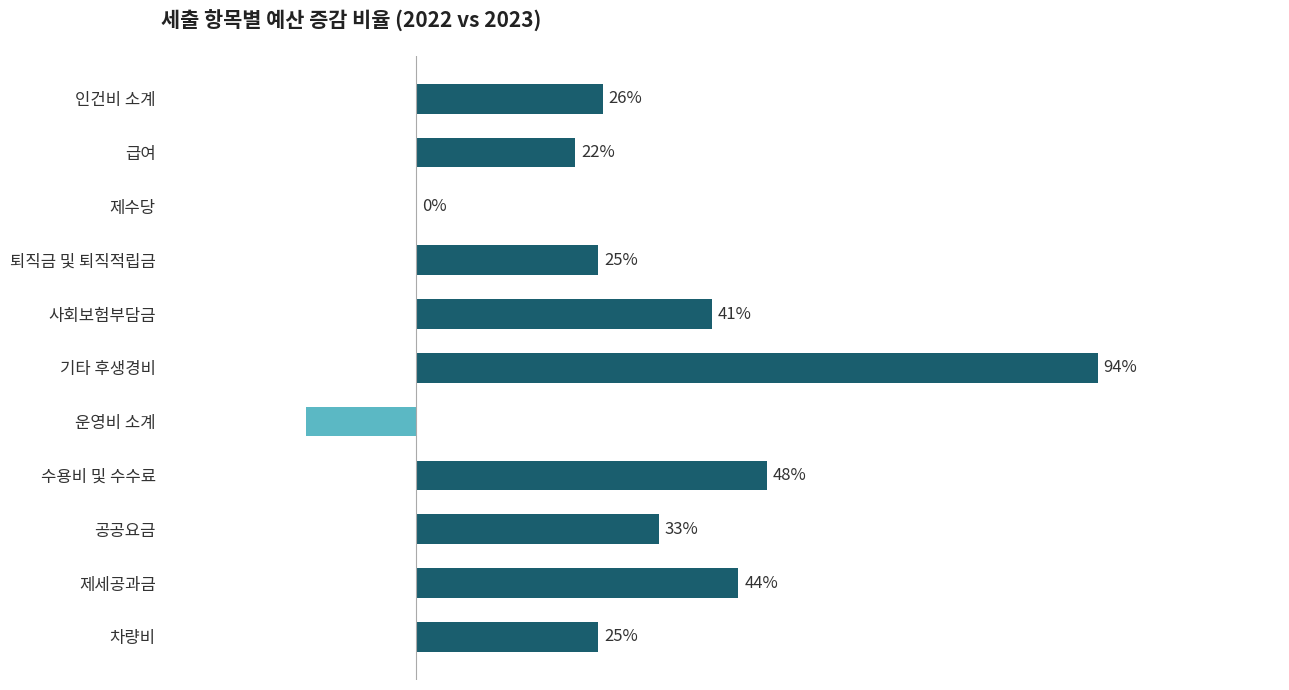

Between 공공요금 and 차량비, which is larger?

공공요금